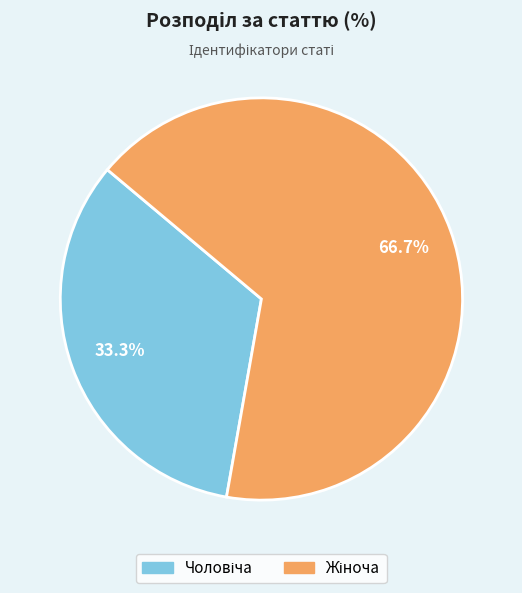

Is there a majority slice in this chart?

Yes